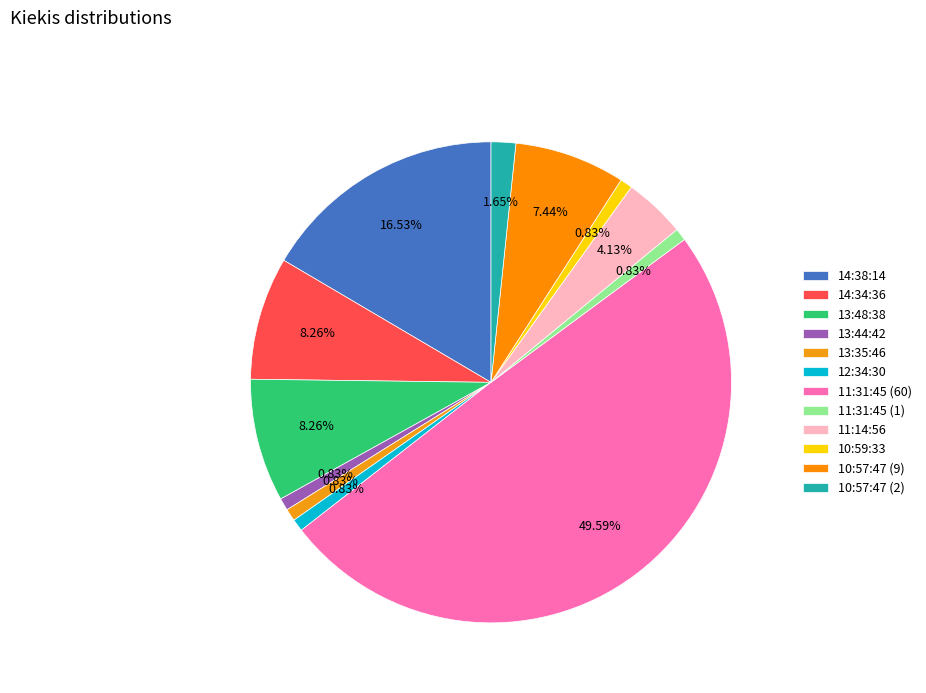

To the nearest percent, what is the average slice percentage?

8%